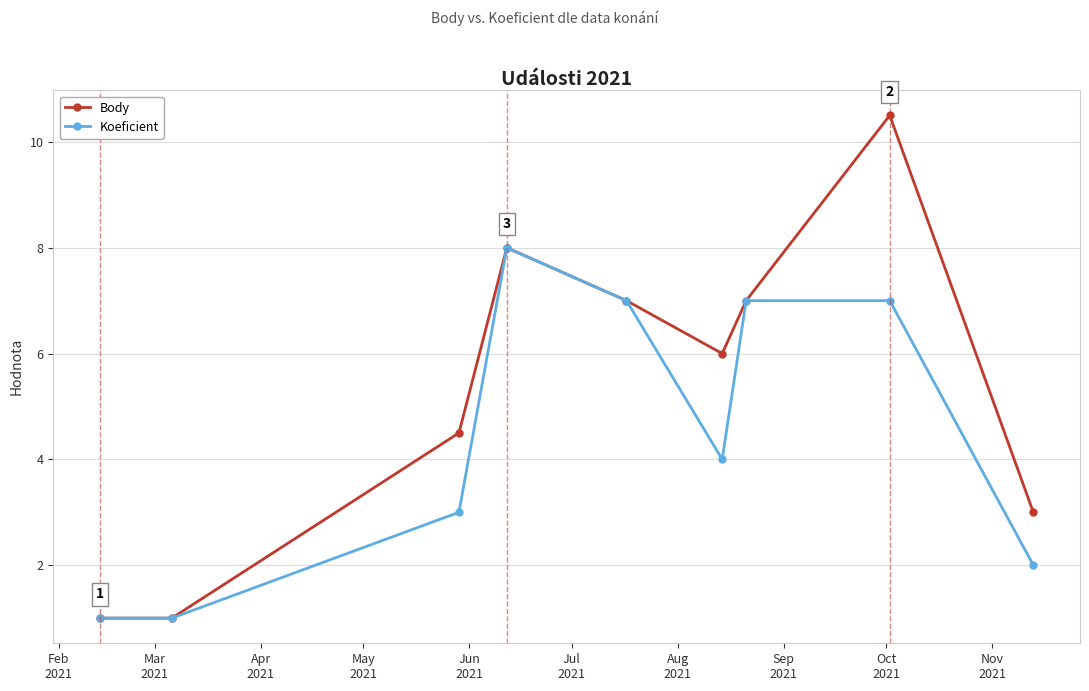

Which series has the largest range (max minus min)?

Body